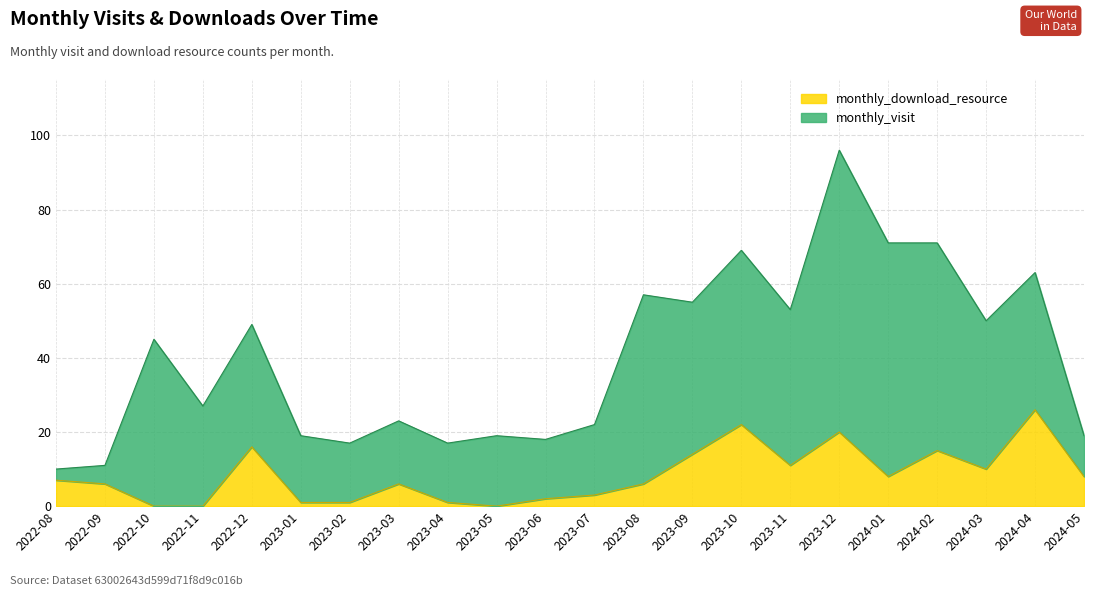

How many lines are shown in the chart?

2